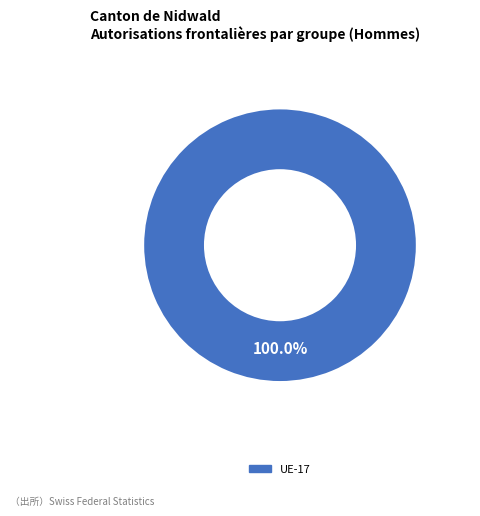

How many slices are in this pie chart?

1